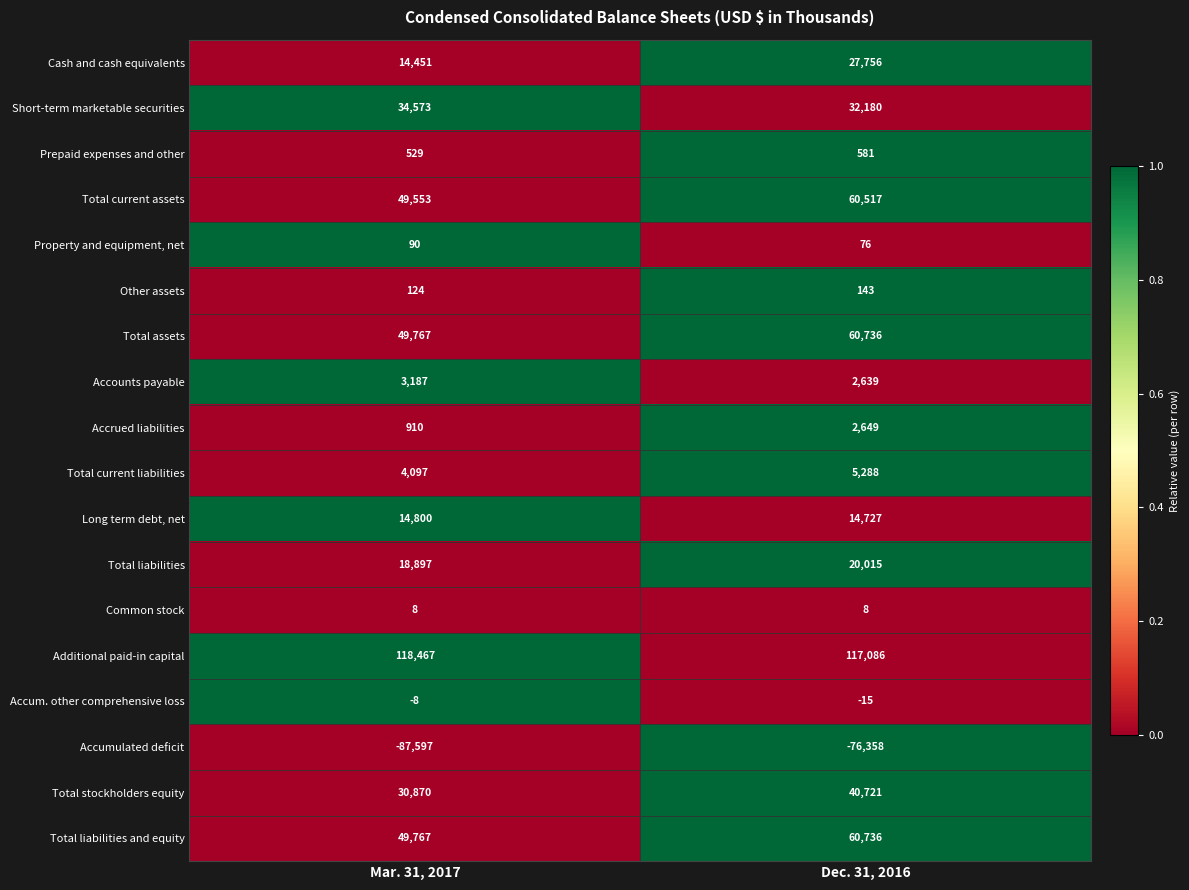

How many data points in Prepaid expenses and other are less than 581?

1